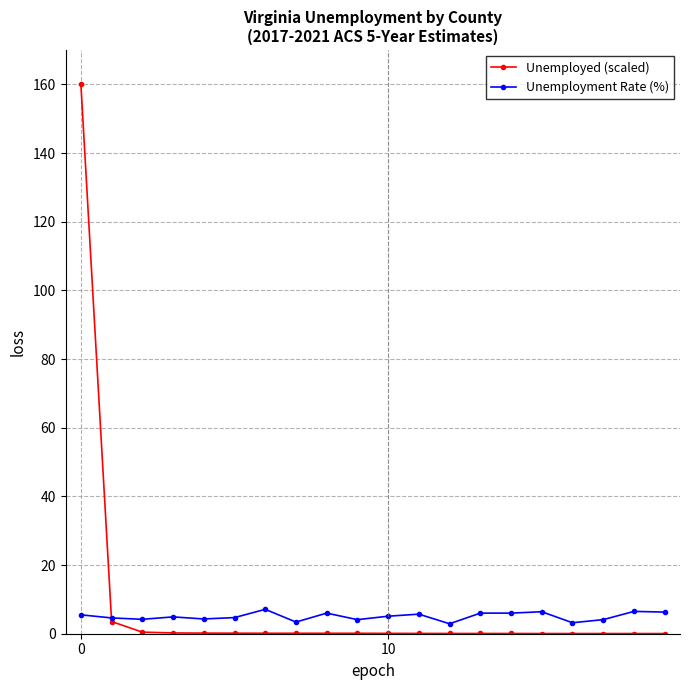

What is the value of the Unemployment Rate (%) point at the 3rd from the left?

4.2